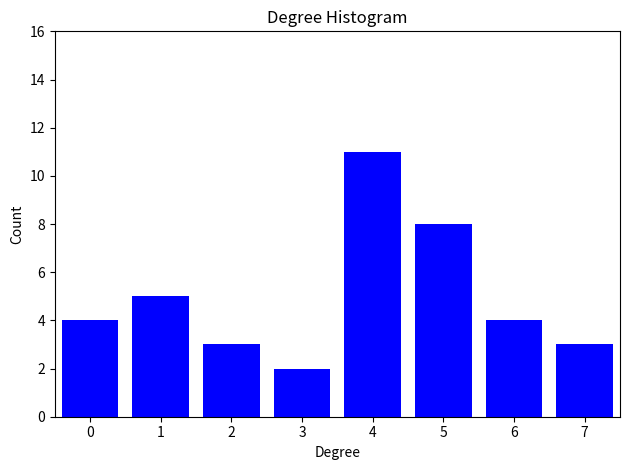

Reading left to right, transcribe this chart: for each bar, give the range it covers on the x-axis and its height. The values are not printed on the chart, so give them approximately, as read against the axis.

-0.5 to 0.5: 4
0.5 to 1.5: 5
1.5 to 2.5: 3
2.5 to 3.5: 2
3.5 to 4.5: 11
4.5 to 5.5: 8
5.5 to 6.5: 4
6.5 to 7.5: 3